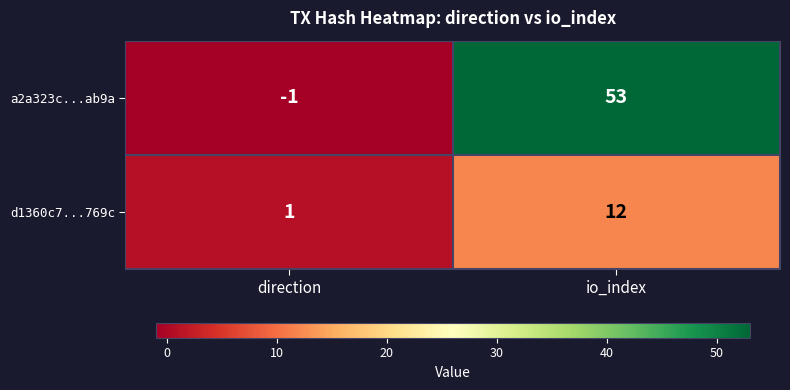

At which label is a2a323c...ab9a closest to 26?

direction